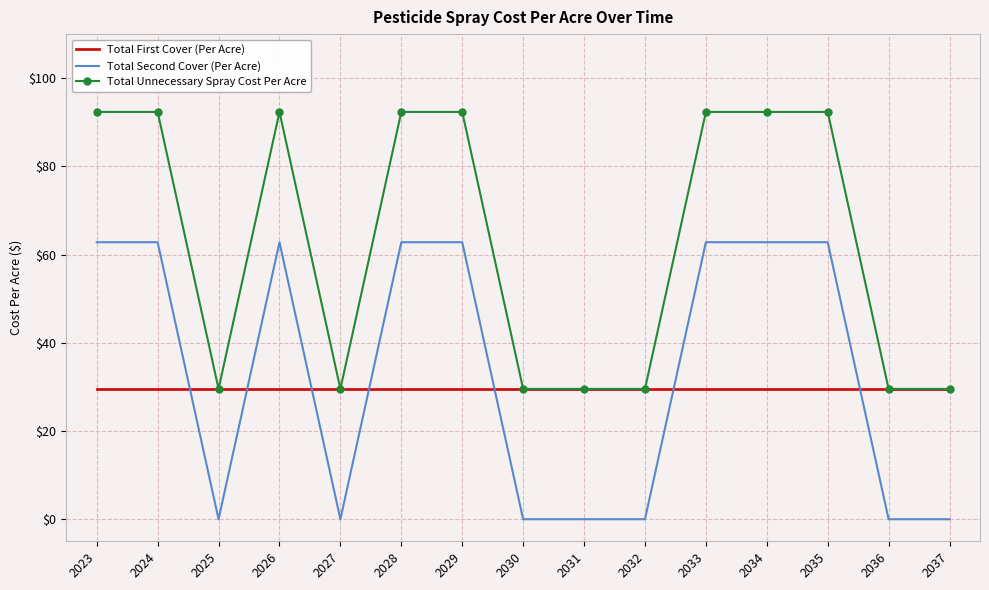

Is the value of Total Unnecessary Spray Cost Per Acre at 2024 greater than the value of Total First Cover (Per Acre) at 2036?

Yes